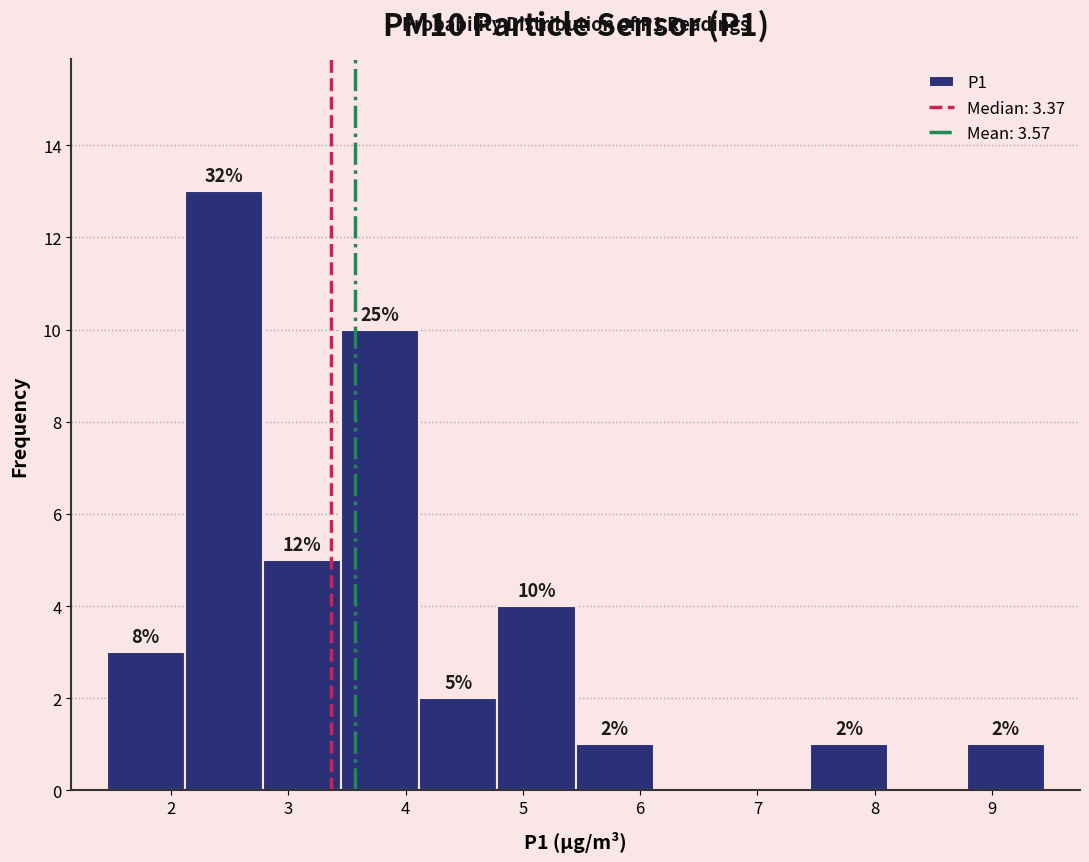

Which range on the x-axis has the tallest bar?

2.1 to 2.8